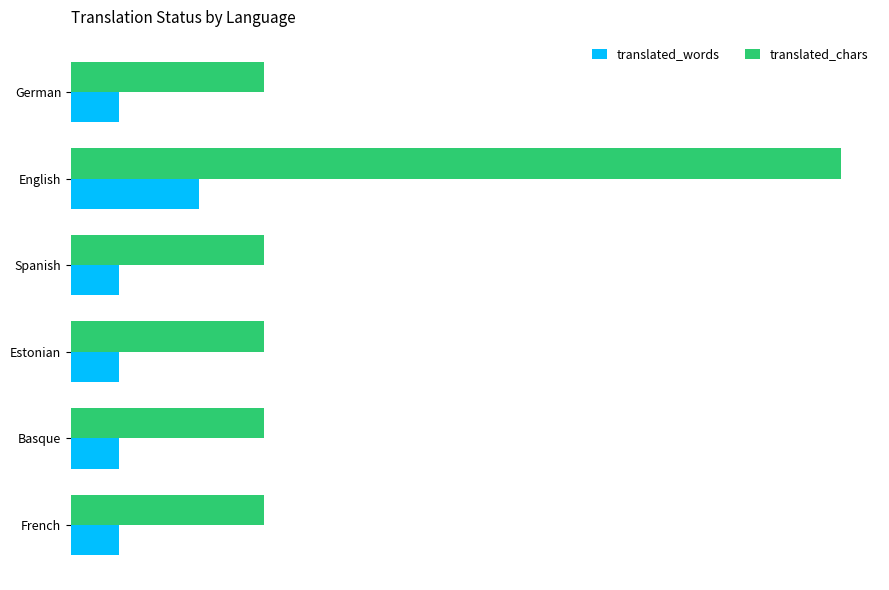

What are all the series names shown in the legend?

translated_words, translated_chars